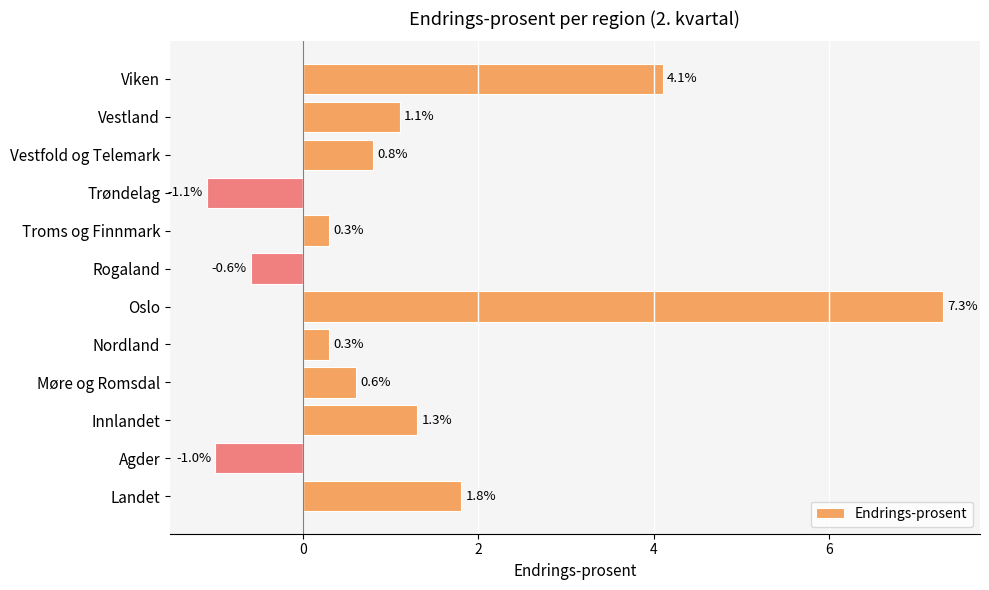

Count the number of values greater than 0.

9